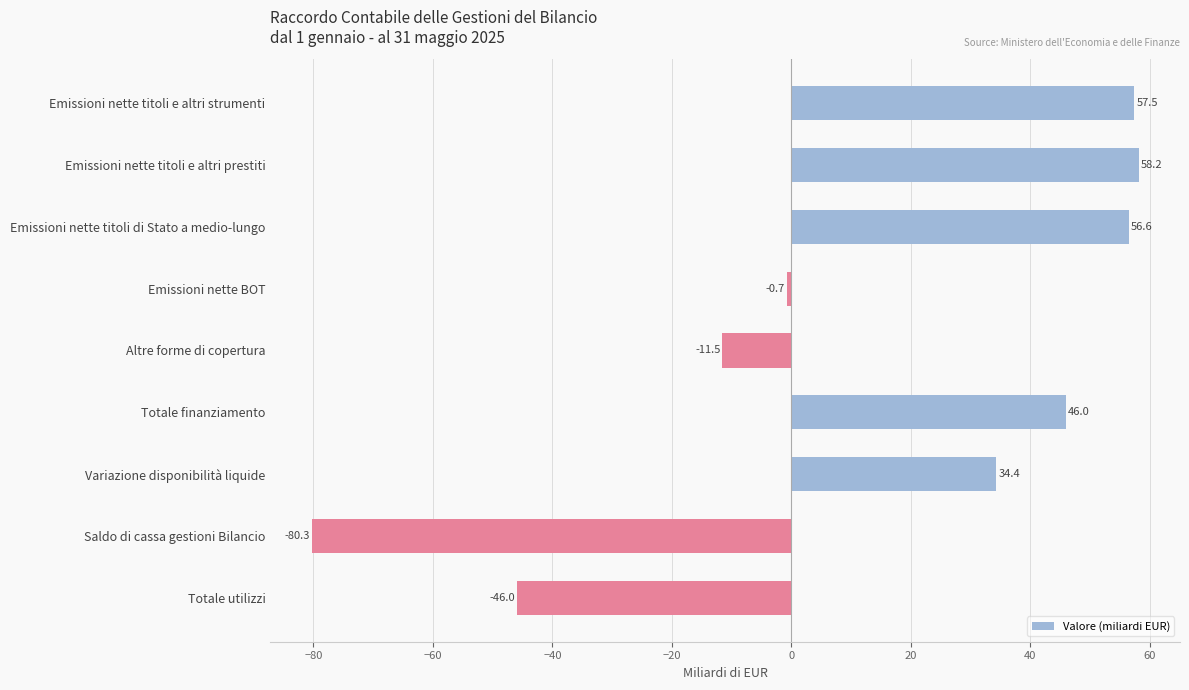

Reading top to bottom, list all the values displayed in this chart.

Emissioni nette titoli e altri strumenti=57.5	Emissioni nette titoli e altri prestiti=58.2	Emissioni nette titoli di Stato a medio-lungo=56.6	Emissioni nette BOT=-0.7	Altre forme di copertura=-11.5	Totale finanziamento=46.0	Variazione disponibilità liquide=34.4	Saldo di cassa gestioni Bilancio=-80.3	Totale utilizzi=-46.0